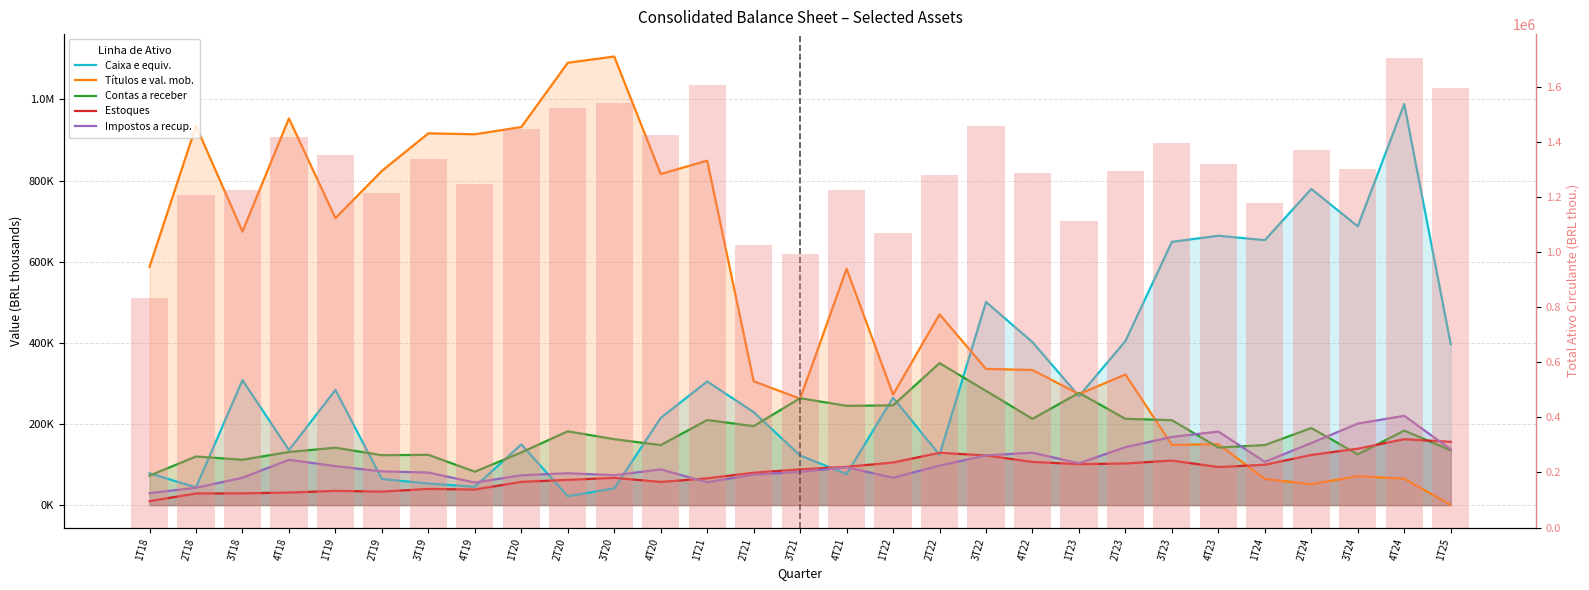

What is the spread (max minus min) of values at 4T24?

1642392.0